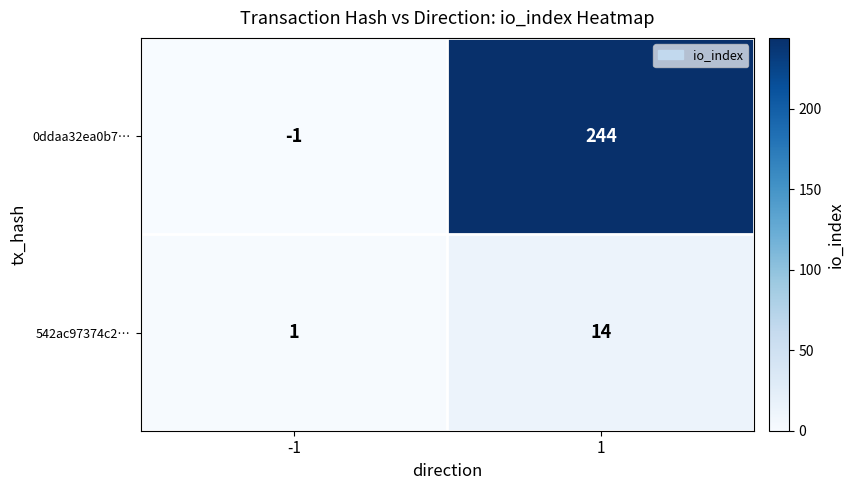

Which series changed the most between -1 and 1?

0ddaa32ea0b7…